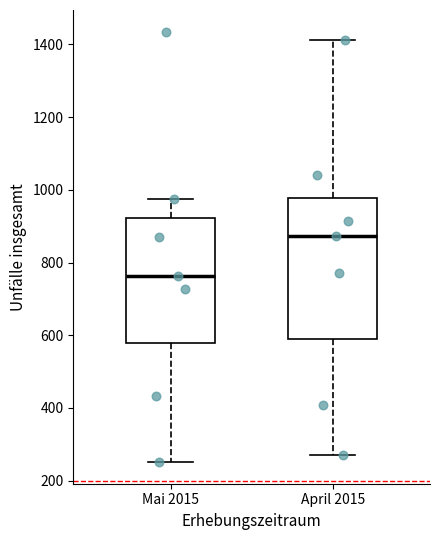

Which box's median line is the lowest?

Mai 2015